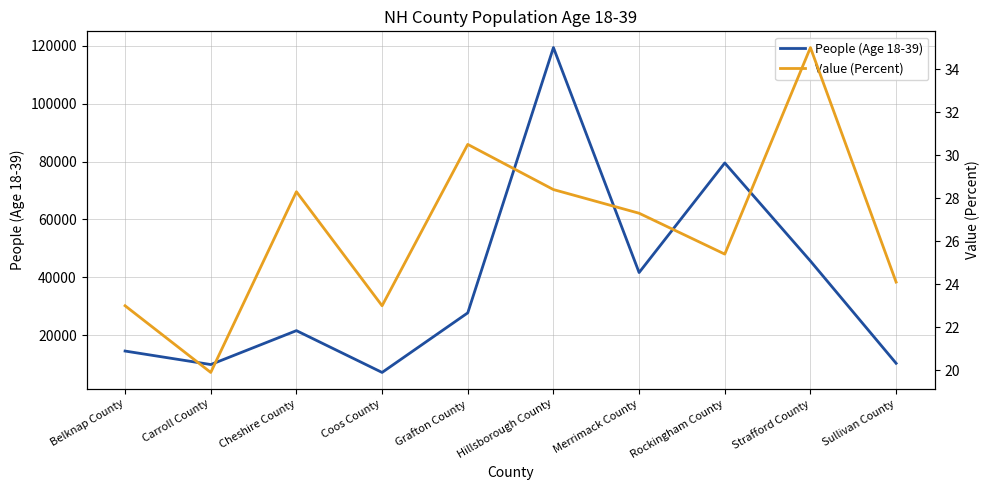

Does the chart display data point markers on the line(s)?

No